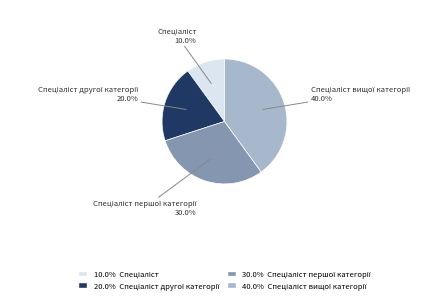

Is there any slice that represents more than half of the pie?

No